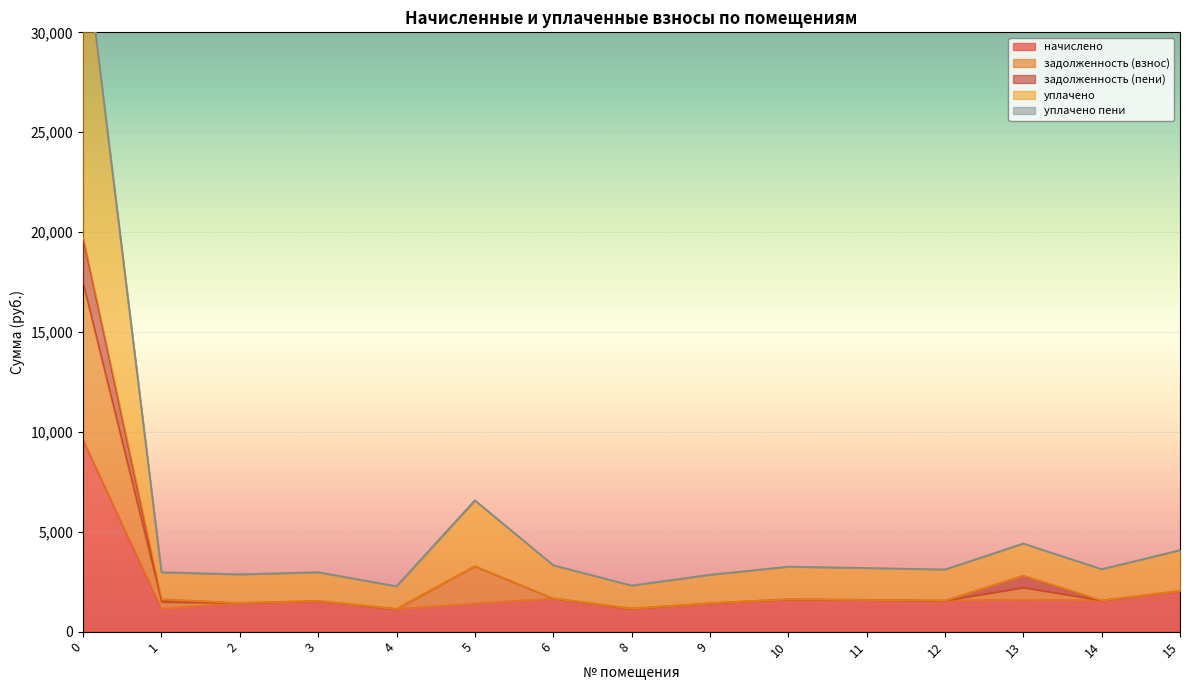

Which series has the widest spread of values?

задолженность (взнос)